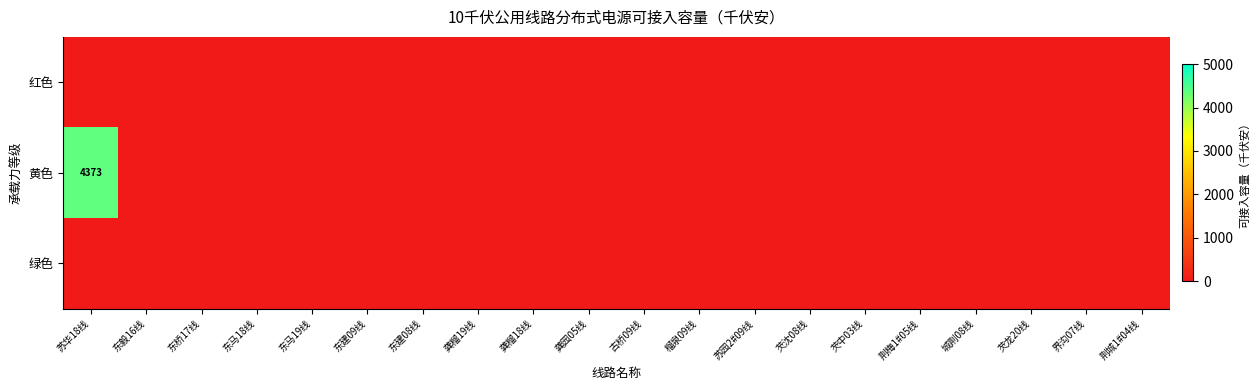

Which has a higher value, 东建08线 or 东桥17线?

东建08线